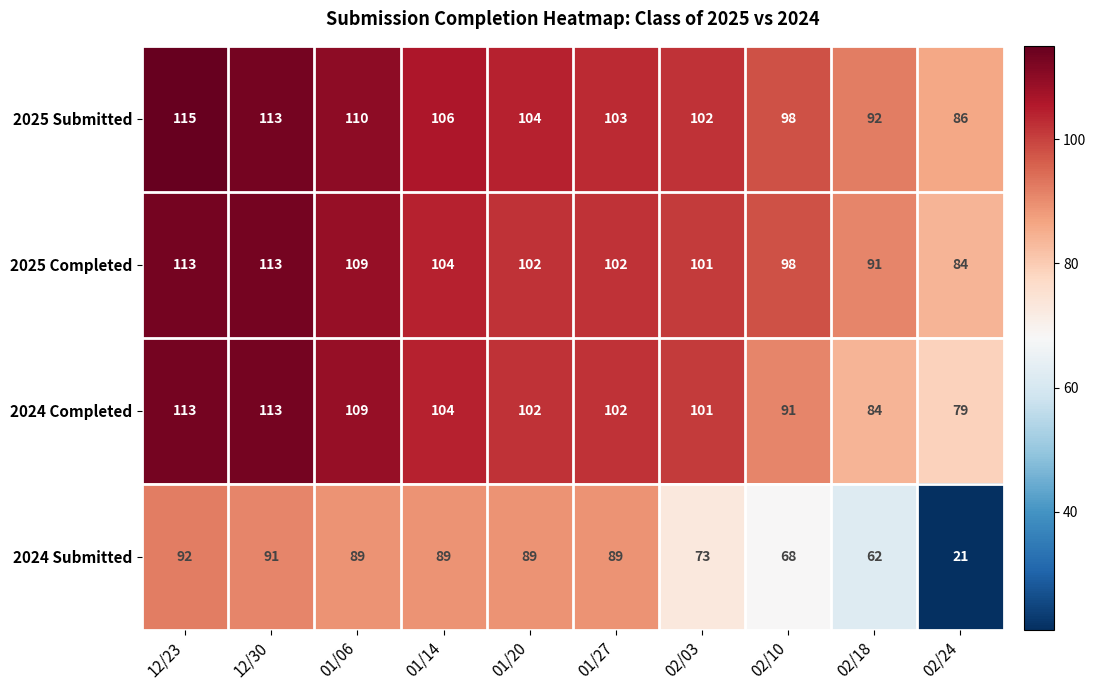

What is the spread (max minus min) of values at 01/20?

15